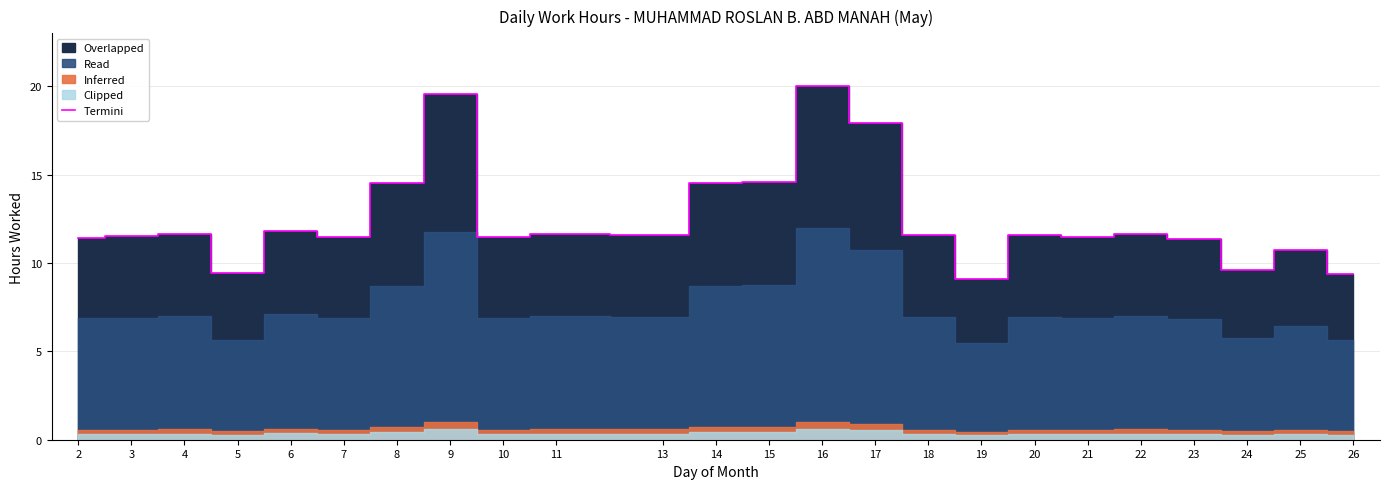

How many points are lower than both their immediate neighbors (excluding endpoints)?

7